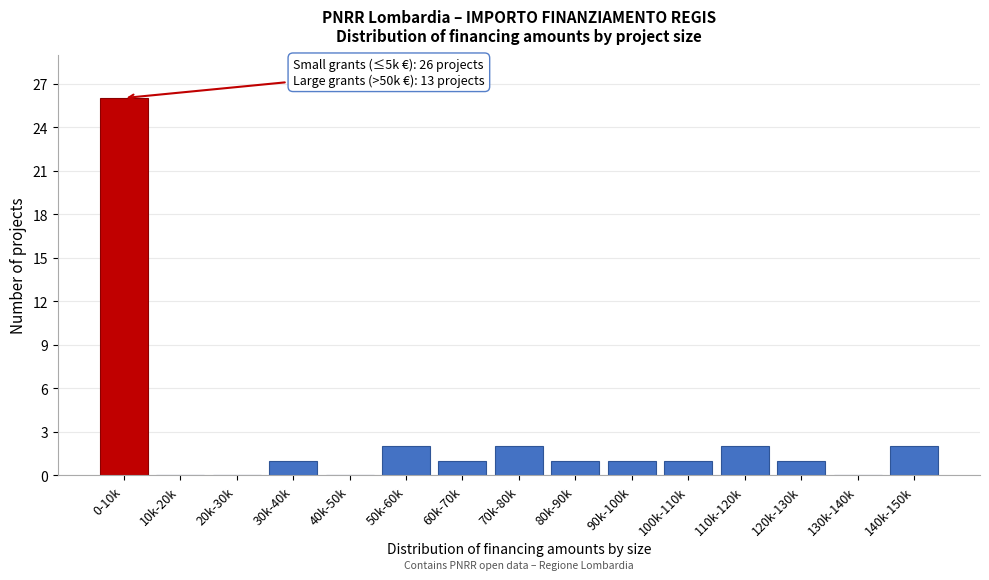

Reading left to right, list all the values displayed in this chart.

0-10k=26	10k-20k=0	20k-30k=0	30k-40k=1	40k-50k=0	50k-60k=2	60k-70k=1	70k-80k=2	80k-90k=1	90k-100k=1	100k-110k=1	110k-120k=2	120k-130k=1	130k-140k=0	140k-150k=2